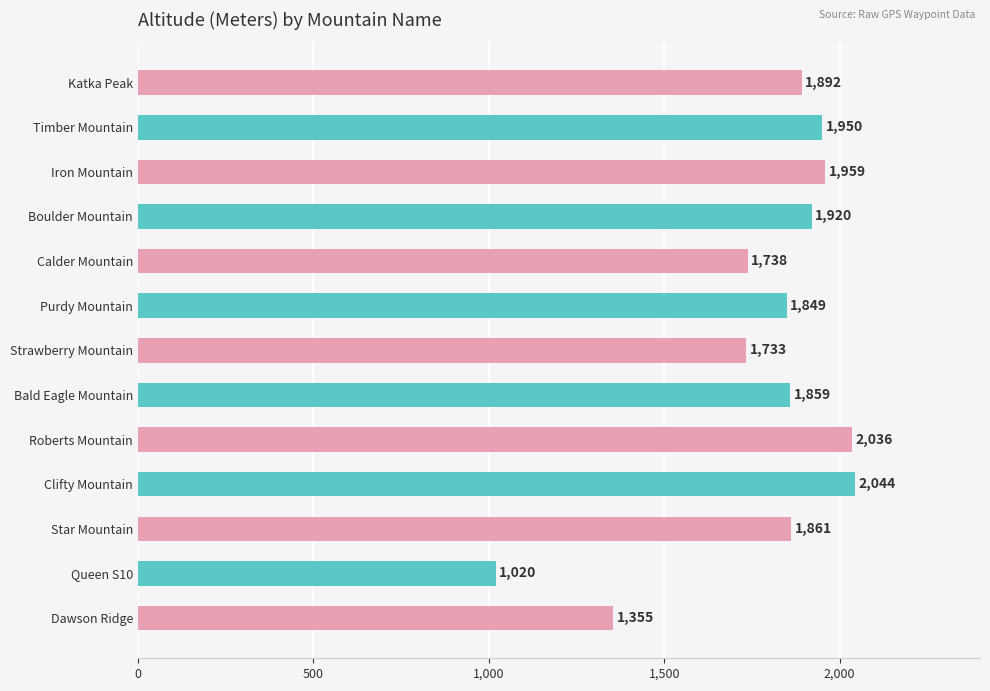

The chart shows a value of 1288 at Purdy Mountain. True or false?

False